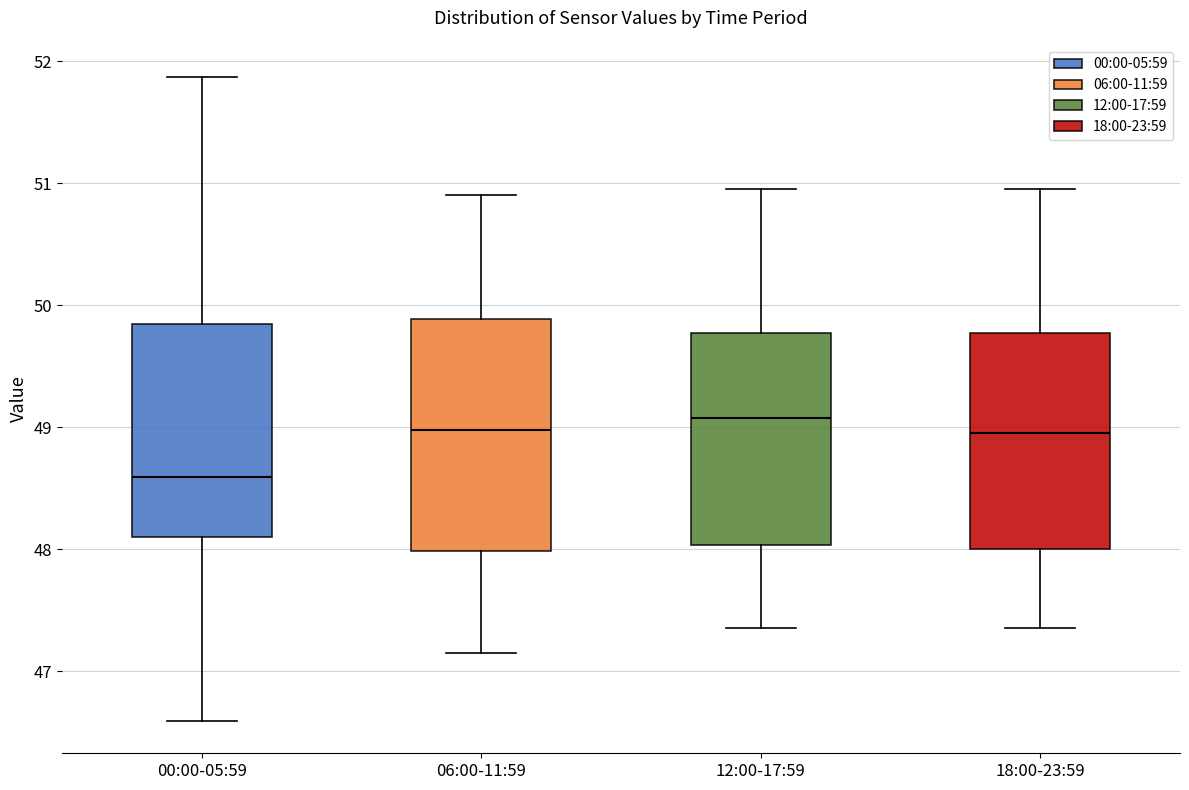

Which box is the tallest, from its lower edge to its upper edge?

06:00-11:59